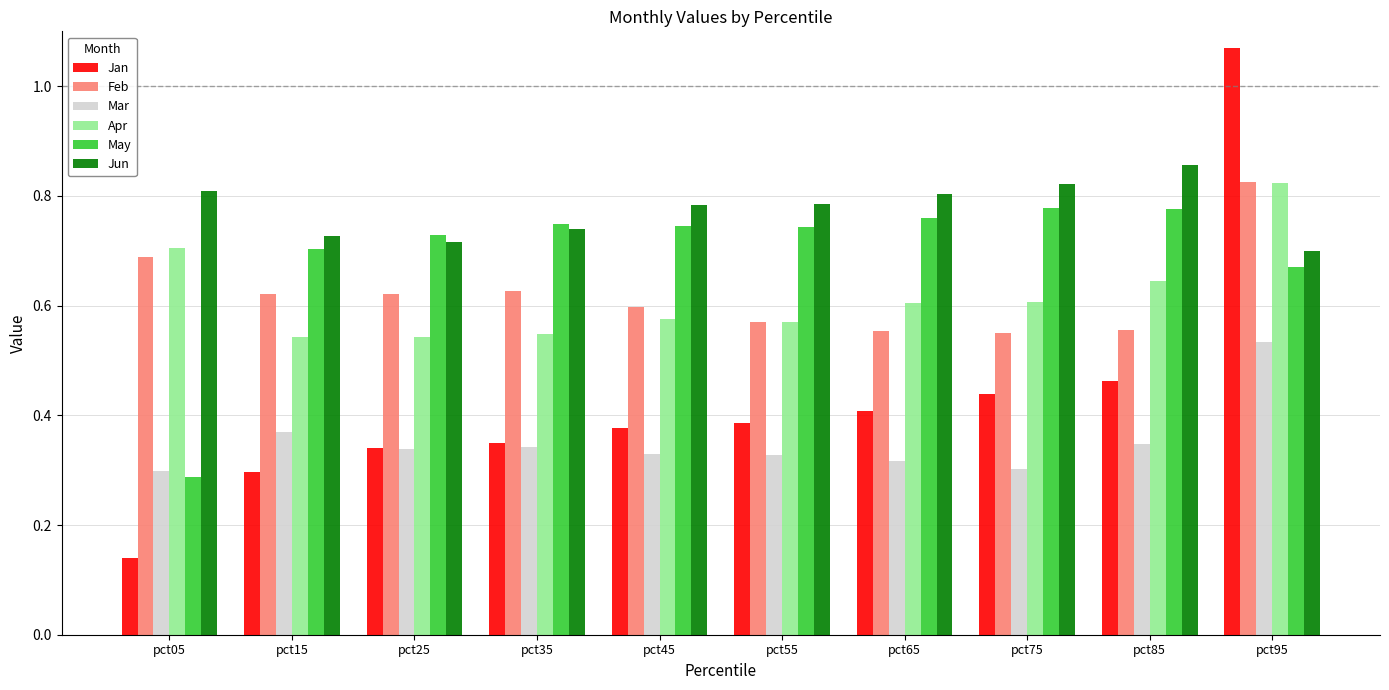

At pct75, list the series in order from smallest to largest.

Mar, Jan, Feb, Apr, May, Jun